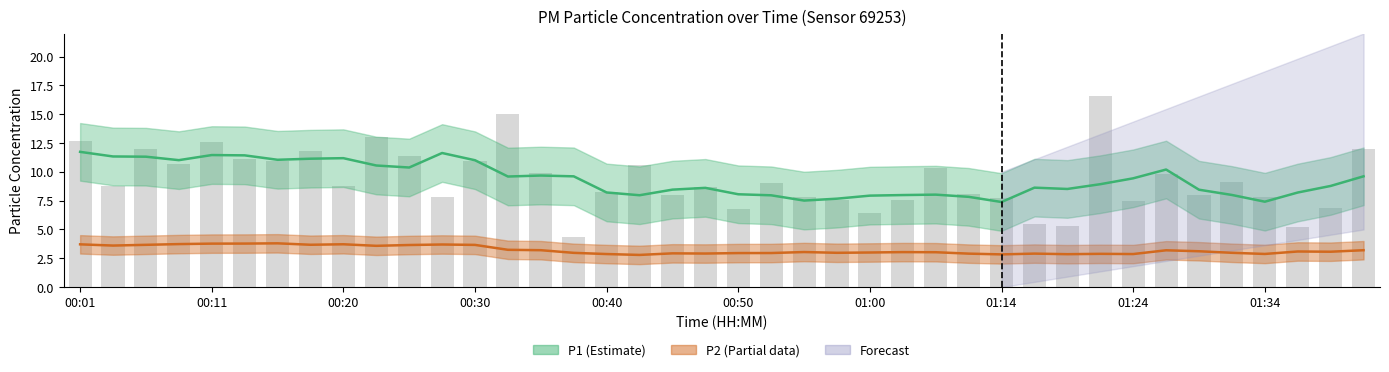

Where is the data nearest to the value 10?

00:35